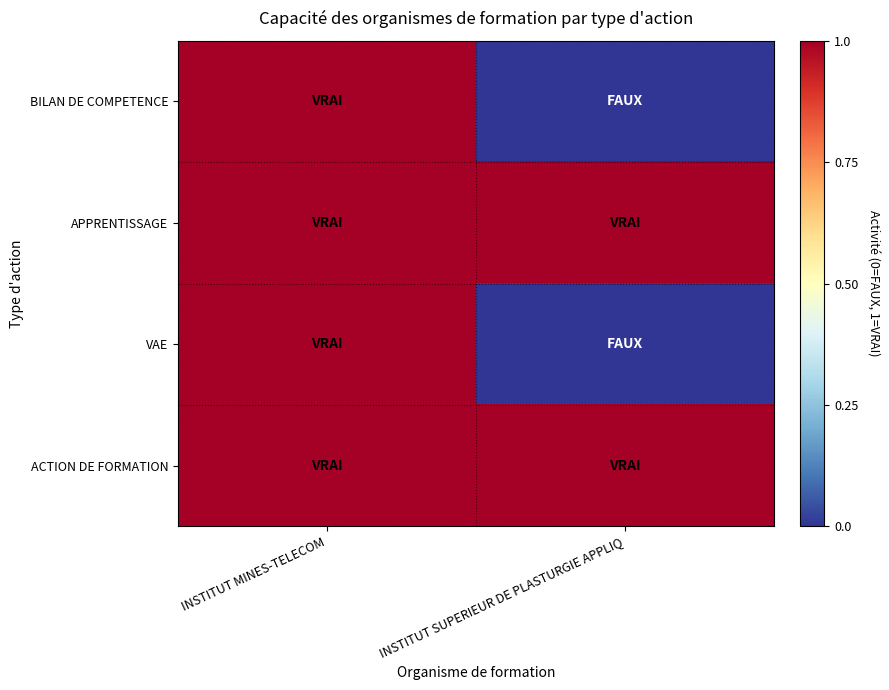

What is the total value across all series at INSTITUT MINES-TELECOM?

4